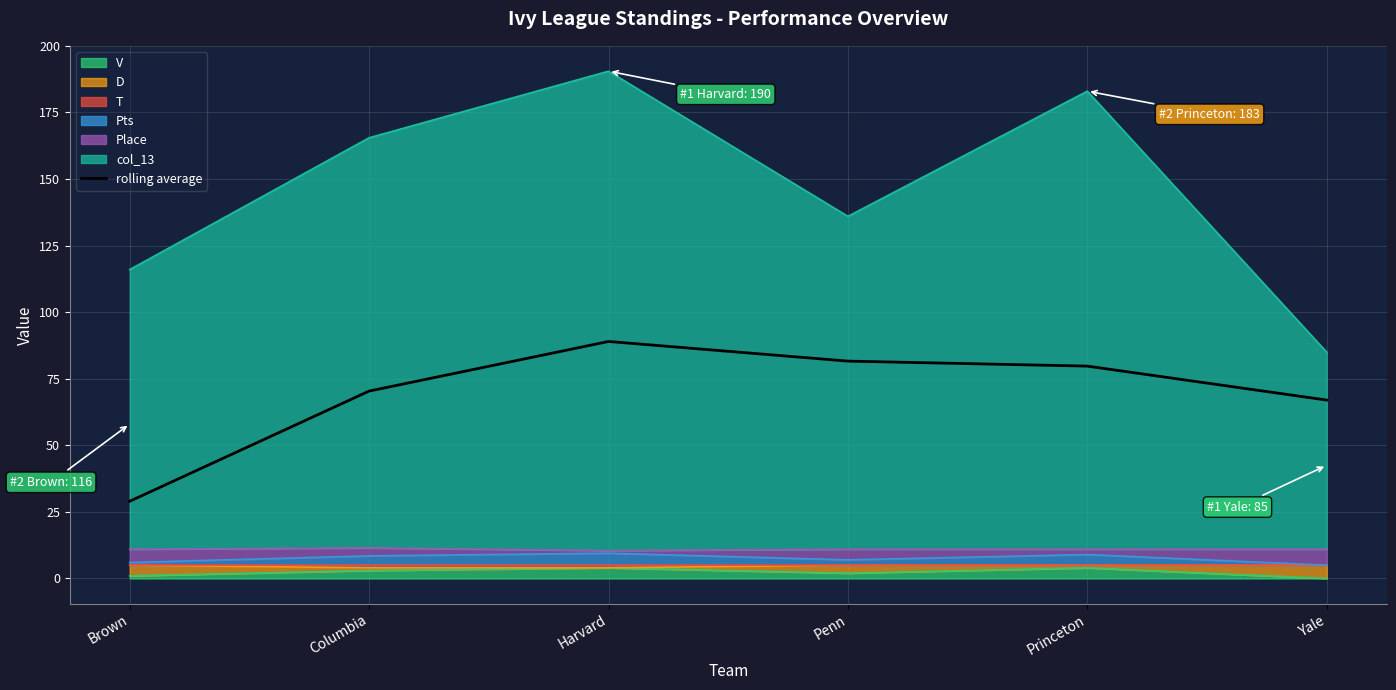

True or false: the data shows 127.0 at Penn.

False